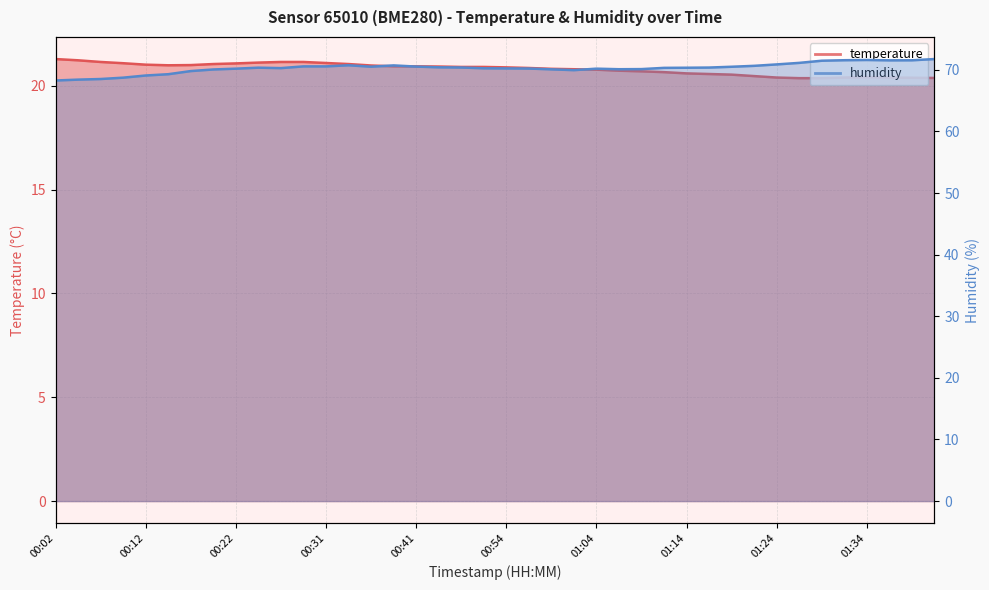

Reading right to left, what are all the values shown in this chart?

temperature: 01:43=20.4	01:41=20.4	01:39=20.4	01:34=20.4	01:31=20.4	01:29=20.4	01:26=20.4	01:24=20.4	01:21=20.5	01:19=20.5	01:16=20.6	01:14=20.6	01:11=20.6	01:09=20.7	01:06=20.7	01:04=20.8	01:01=20.8	00:59=20.8	00:56=20.9	00:54=20.9	00:52=20.9	00:49=20.9	00:46=20.9	00:41=20.9	00:39=20.9	00:36=21.0	00:34=21.0	00:31=21.1	00:29=21.1	00:26=21.1	00:24=21.1	00:22=21.1	00:19=21.0	00:17=21.0	00:14=21.0	00:12=21.0	00:09=21.1	00:07=21.1	00:04=21.2	00:02=21.3
humidity: 01:43=71.8	01:41=71.5	01:39=71.5	01:34=71.6	01:31=71.6	01:29=71.5	01:26=71.1	01:24=70.9	01:21=70.7	01:19=70.5	01:16=70.4	01:14=70.3	01:11=70.3	01:09=70.1	01:06=70.1	01:04=70.2	01:01=70.0	00:59=70.1	00:56=70.2	00:54=70.2	00:52=70.2	00:49=70.4	00:46=70.4	00:41=70.5	00:39=70.7	00:36=70.5	00:34=70.7	00:31=70.6	00:29=70.6	00:26=70.3	00:24=70.3	00:22=70.2	00:19=70.1	00:17=69.8	00:14=69.3	00:12=69.1	00:09=68.7	00:07=68.5	00:04=68.4	00:02=68.3